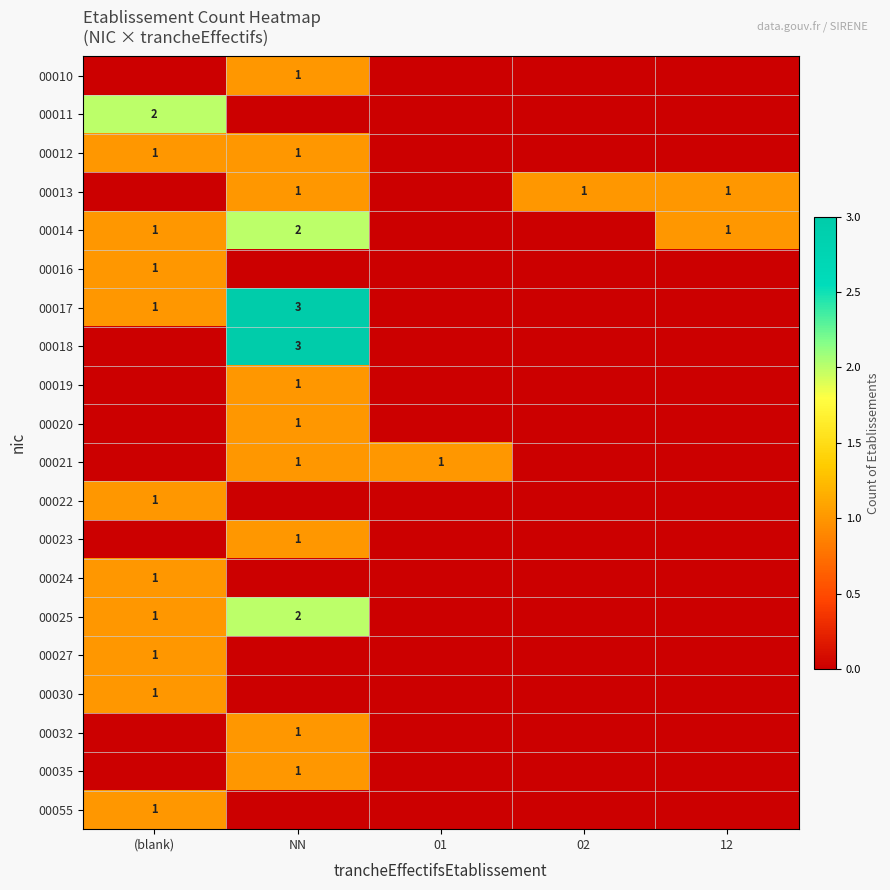

The value of 00012 at (blank) is 1. True or false?

True